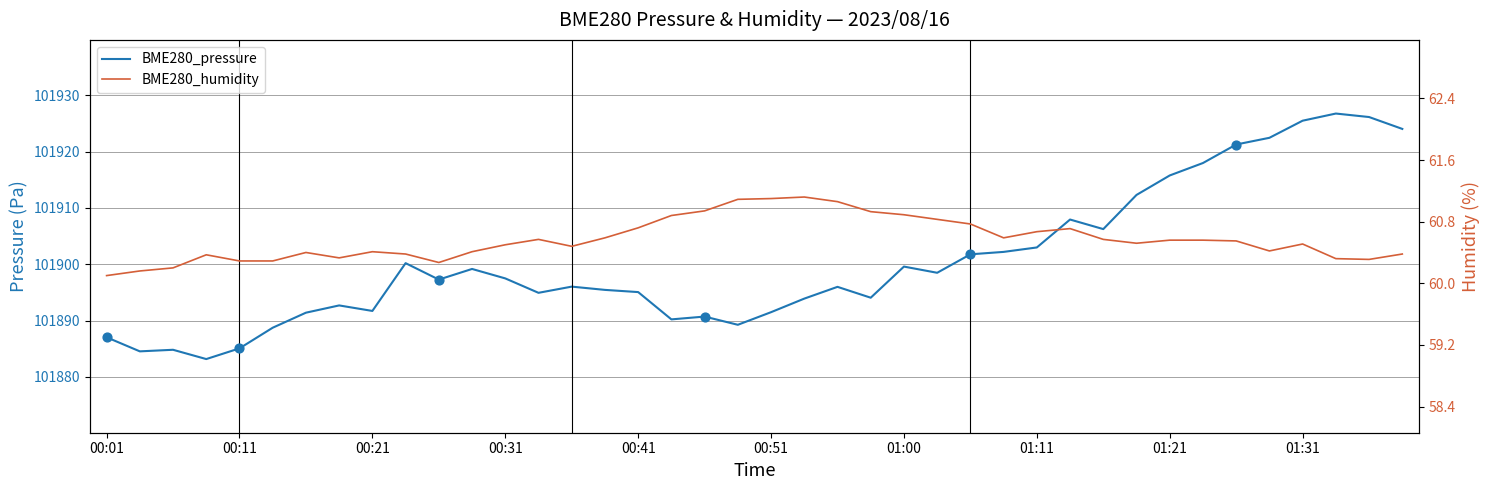

At how many categories does at least one series exceed 31916?

40